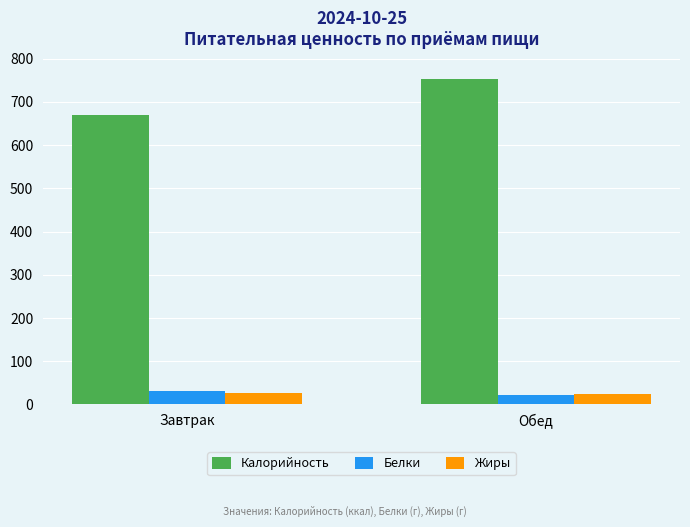

At how many categories does at least one series exceed 336?

2